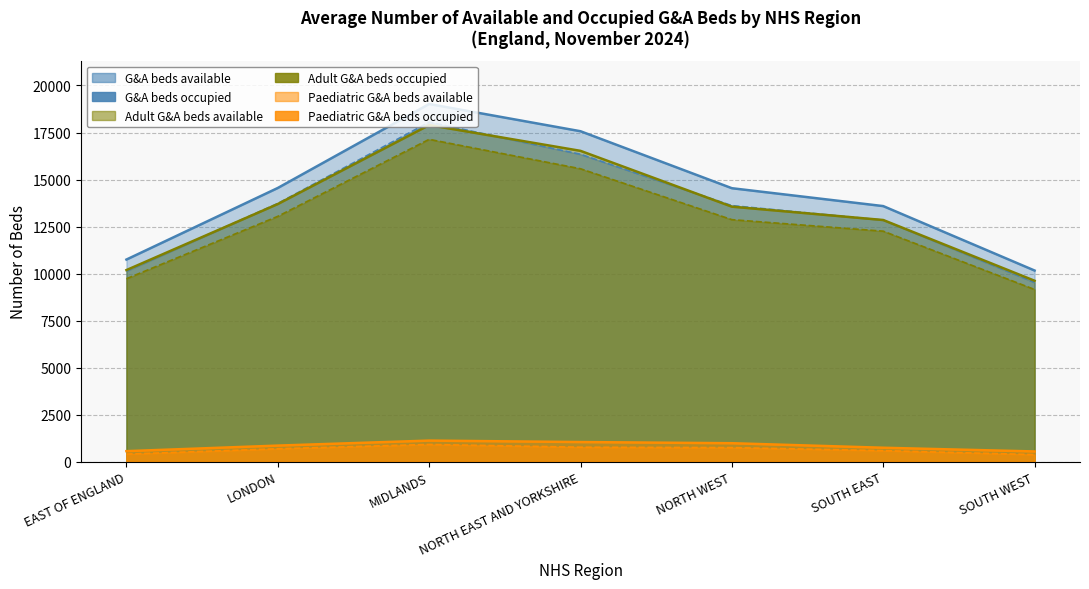

What is the difference between the G&A beds occupied values at EAST OF ENGLAND and MIDLANDS?

7922